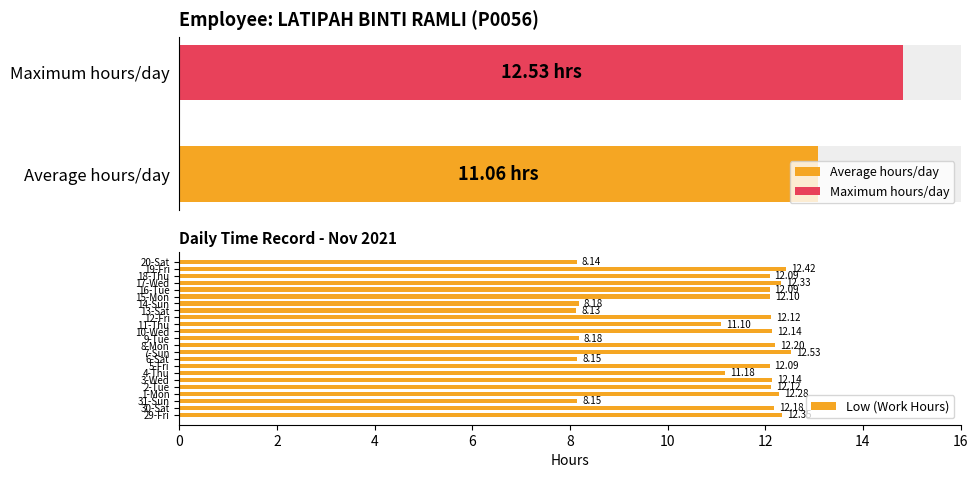

What is the difference between the maximum and minimum values in the Low (Work Hours) series?

4.4